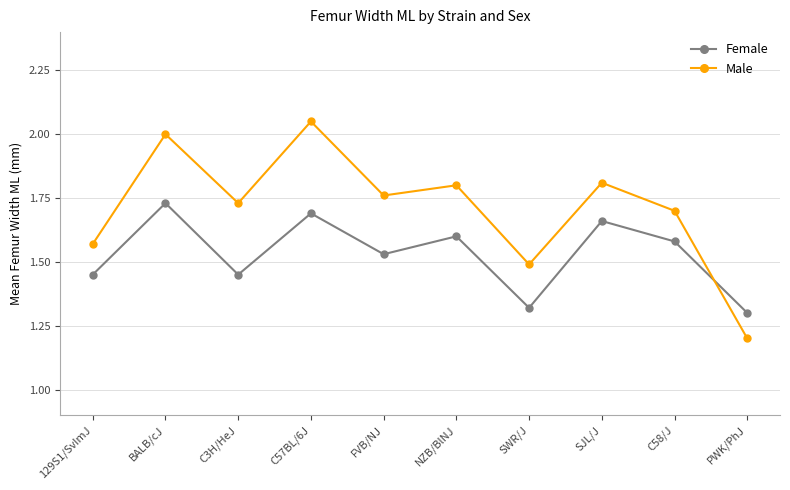

Which label corresponds to the largest value in the chart?

C57BL/6J